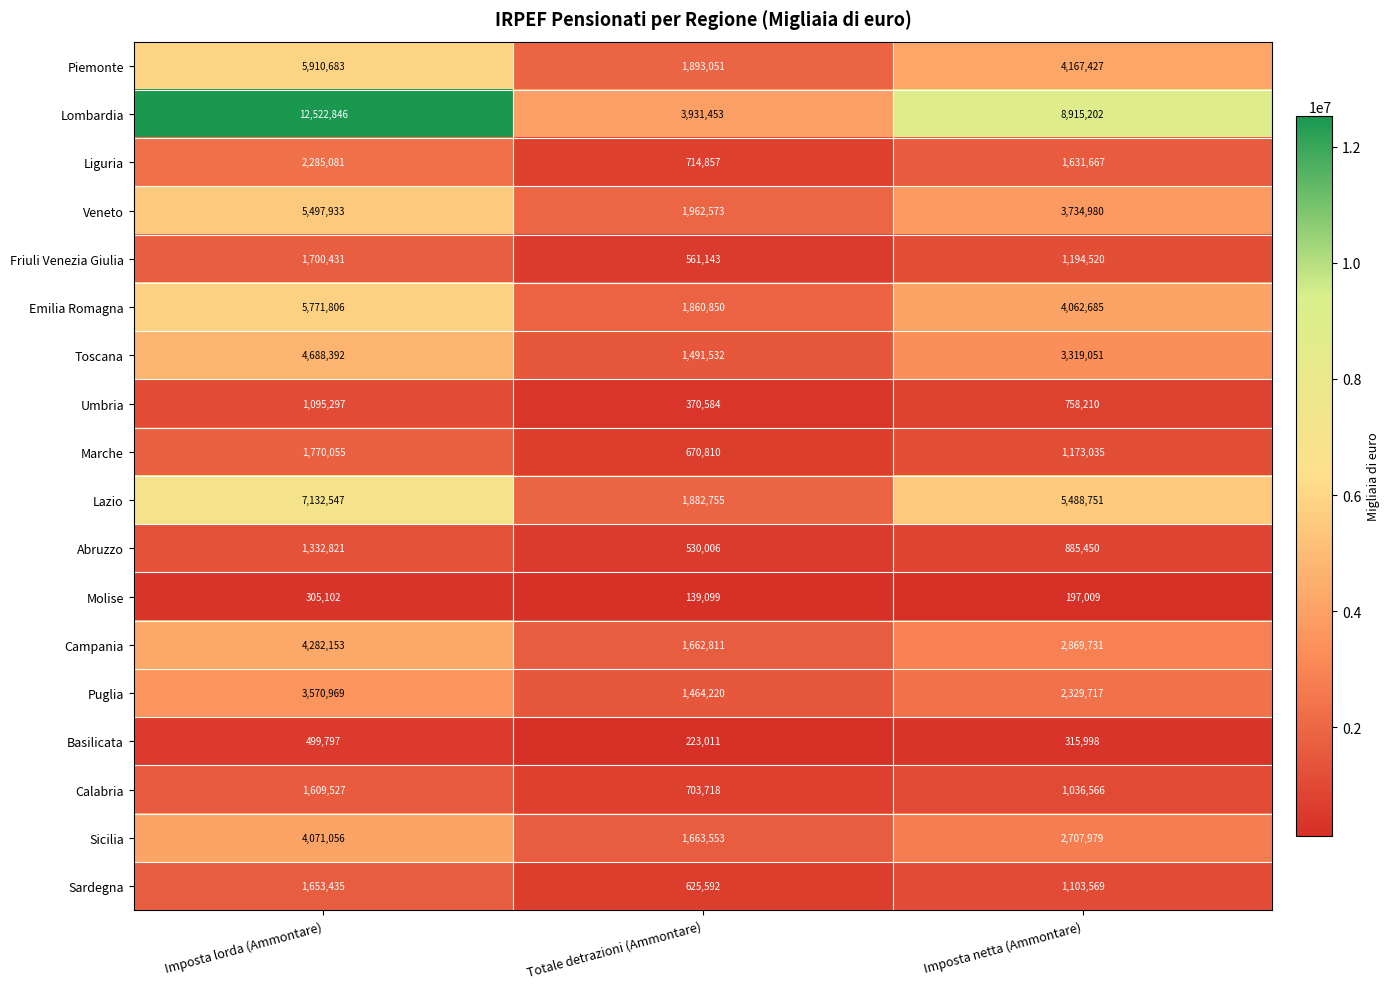

Which series has the widest spread of values?

Lombardia